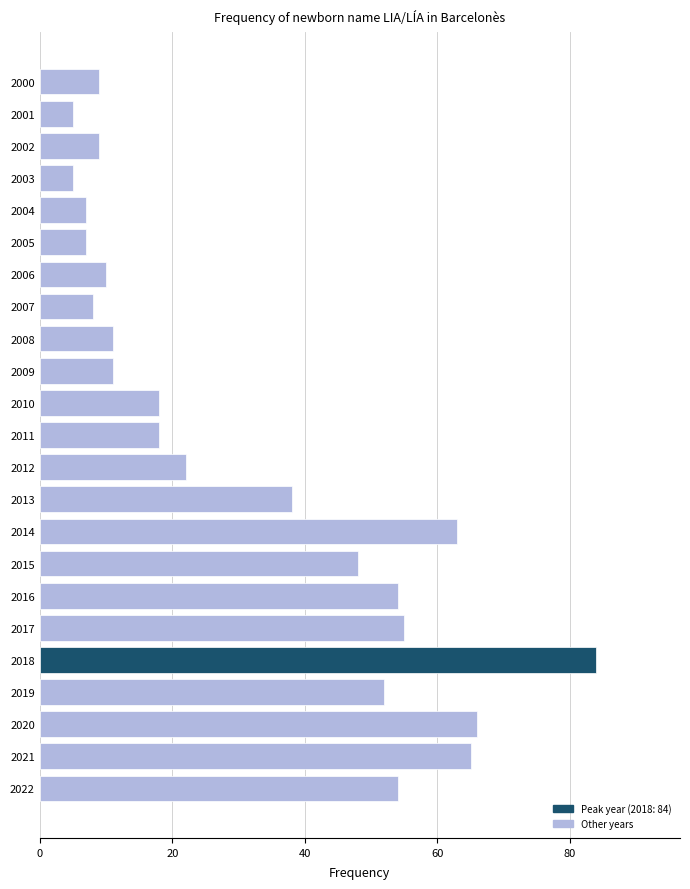

What is the ratio of the value at 2006 to the value at 2004?

1.4